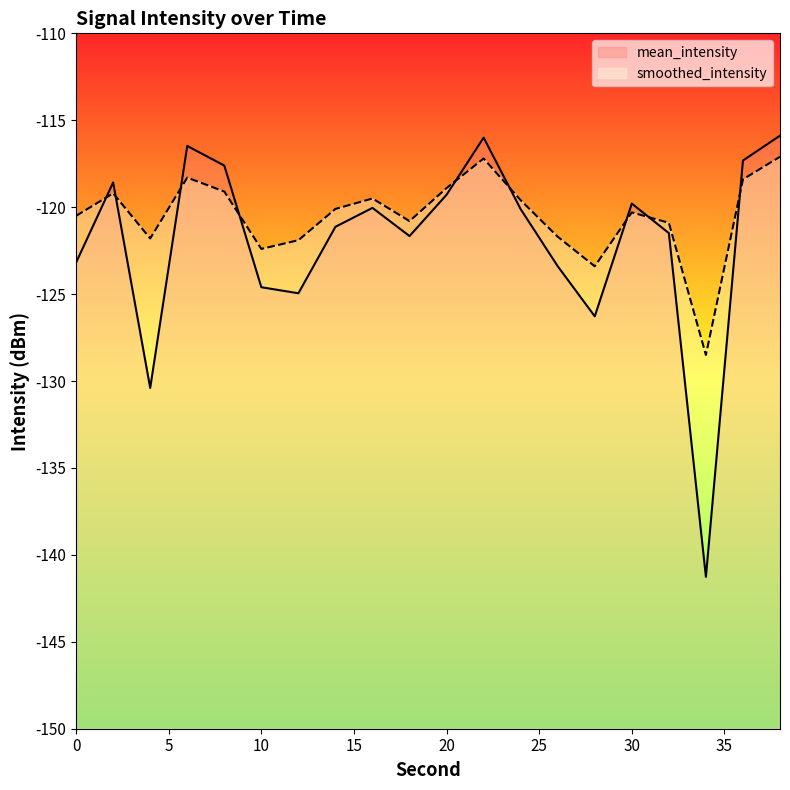

How many data points in mean_intensity are less than -120?

12